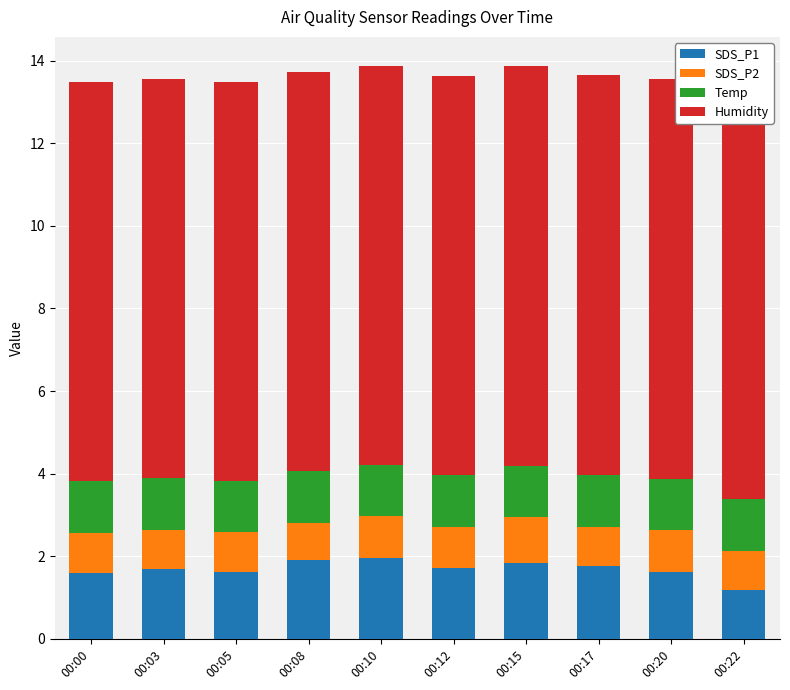

True or false: Temp has a value of 1.2 at 00:00.

True